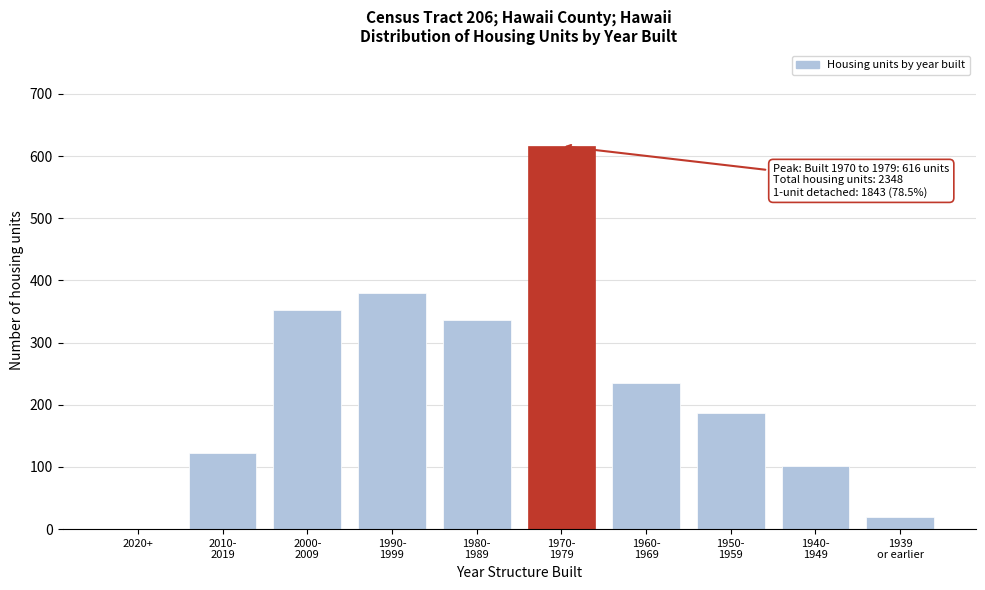

What is the sum of all values?

2348